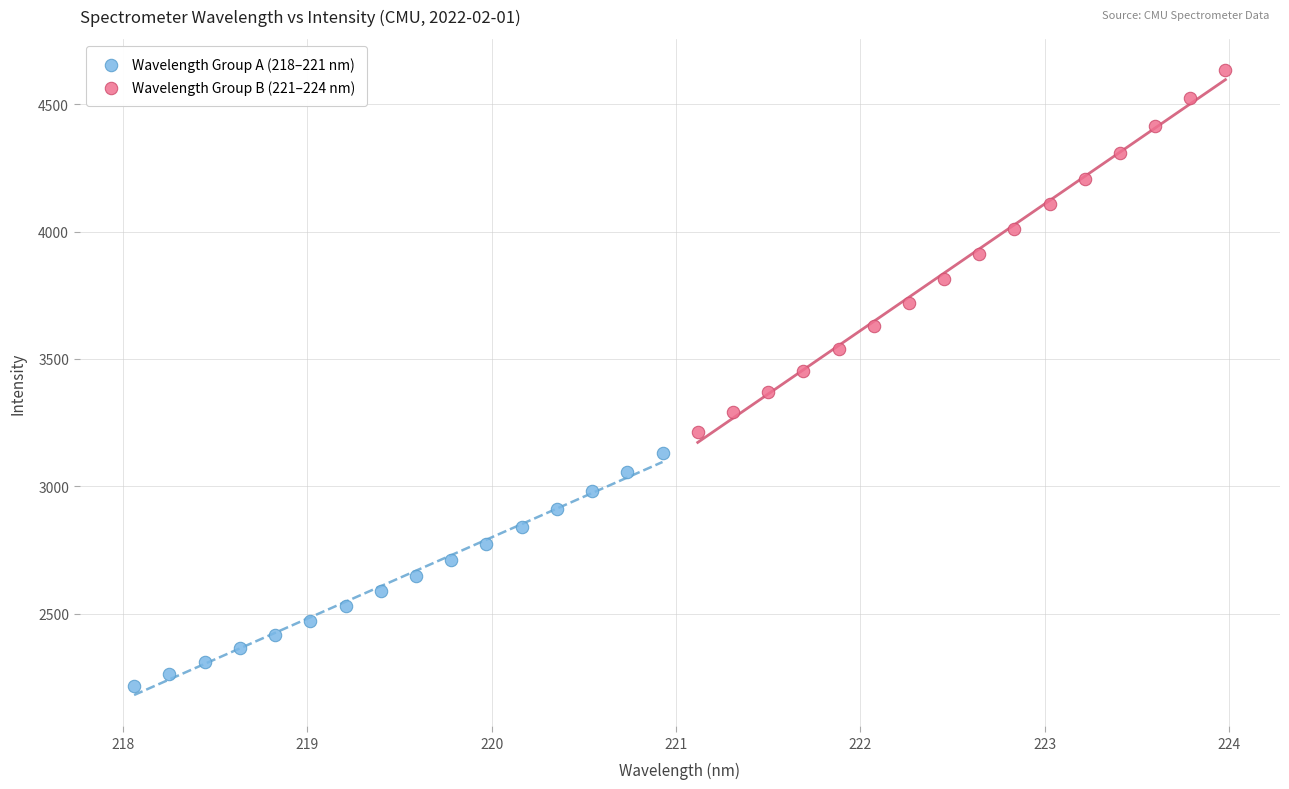

What are all the series names shown in the legend?

Wavelength Group A (218–221 nm), Wavelength Group B (221–224 nm)